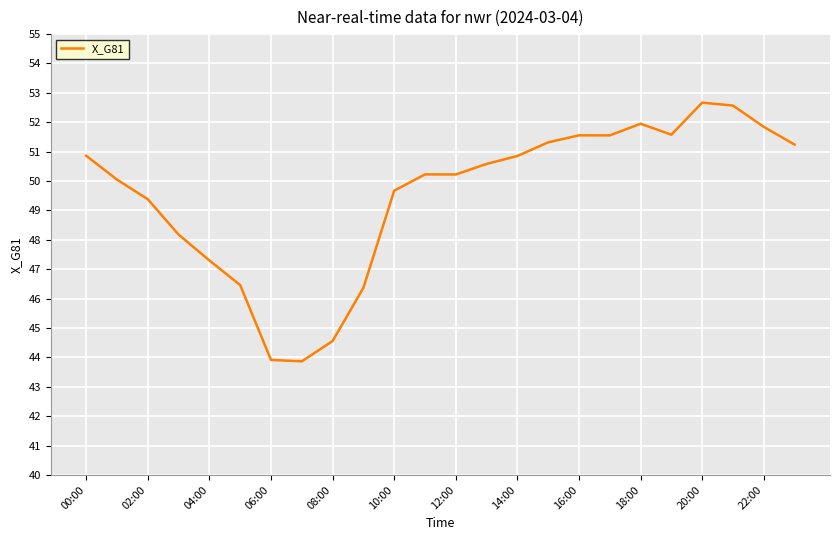

What is the smallest value displayed?

43.9